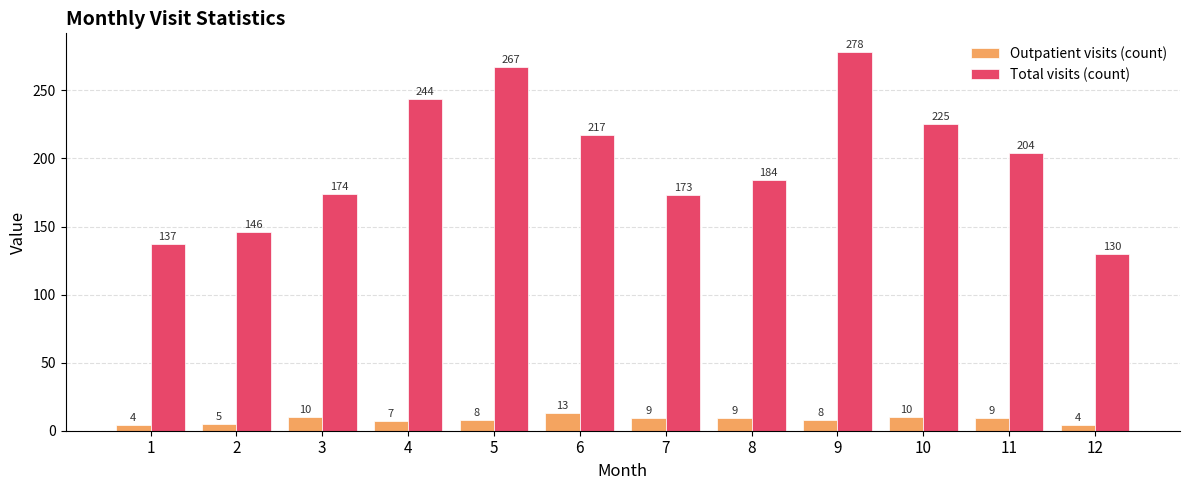

Reading left to right, what are all the values shown in this chart?

Outpatient visits (count): 1=4	2=5	3=10	4=7	5=8	6=13	7=9	8=9	9=8	10=10	11=9	12=4
Total visits (count): 1=137	2=146	3=174	4=244	5=267	6=217	7=173	8=184	9=278	10=225	11=204	12=130